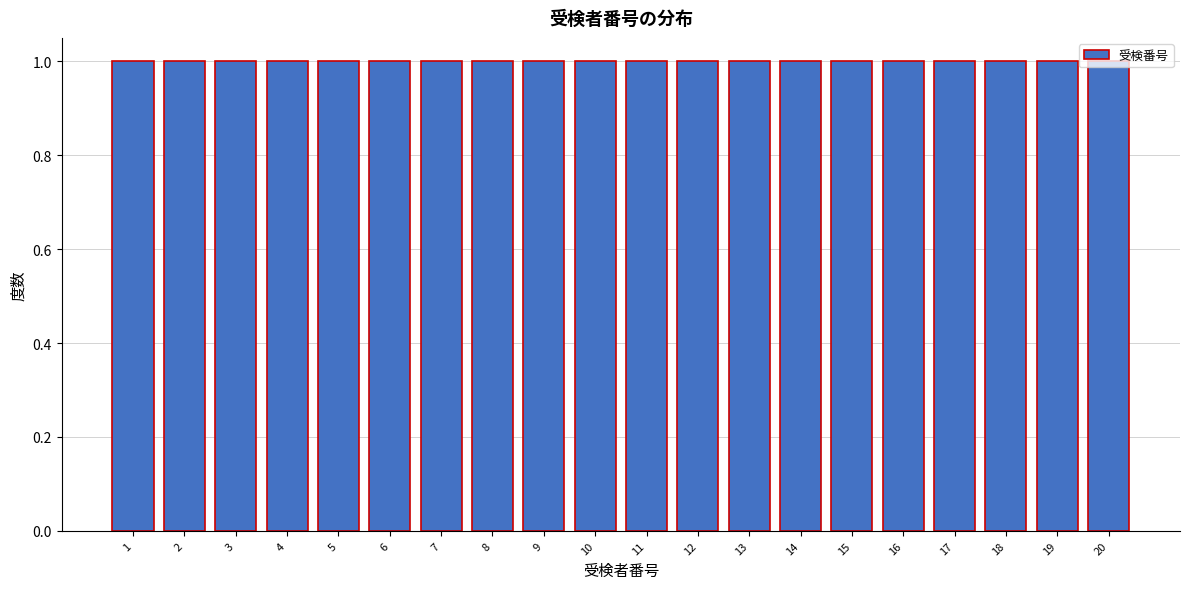

Reading left to right, list every bar in this chart as the range it spans on the x-axis followed by its height. The values are not printed on the chart, so give them approximately, as read against the axis.

0.5 to 1.5: 1
1.5 to 2.5: 1
2.5 to 3.5: 1
3.5 to 4.5: 1
4.5 to 5.5: 1
5.5 to 6.5: 1
6.5 to 7.5: 1
7.5 to 8.5: 1
8.5 to 9.5: 1
9.5 to 10.5: 1
10.5 to 11.5: 1
11.5 to 12.5: 1
12.5 to 13.5: 1
13.5 to 14.5: 1
14.5 to 15.5: 1
15.5 to 16.5: 1
16.5 to 17.5: 1
17.5 to 18.5: 1
18.5 to 19.5: 1
19.5 to 20.5: 1